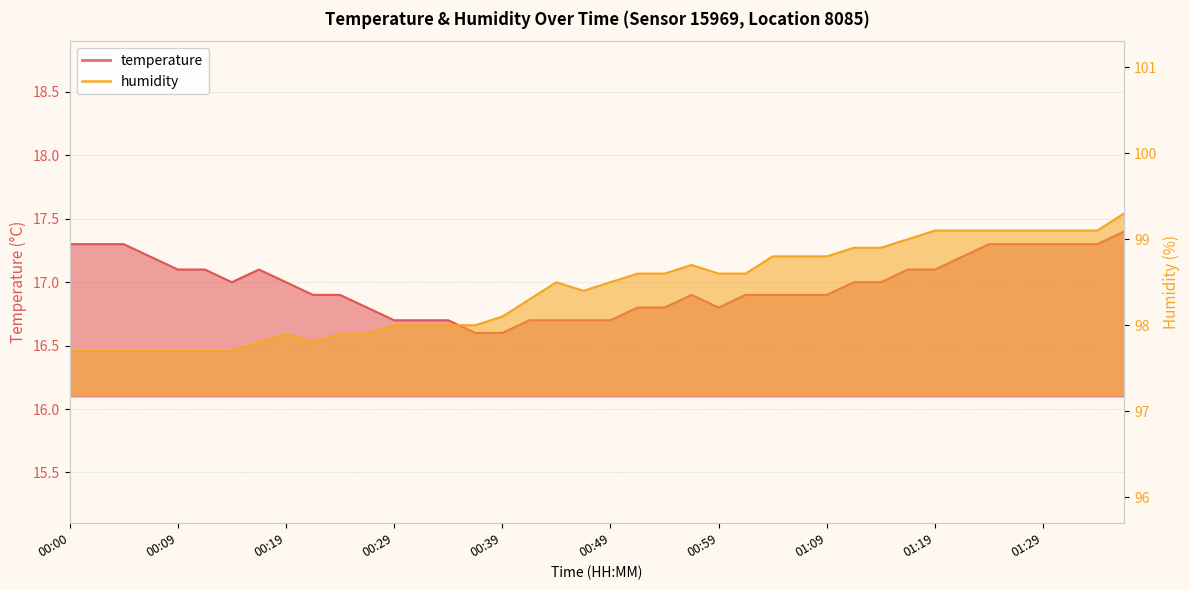

At which category does the chart reach its peak across all series?

01:37